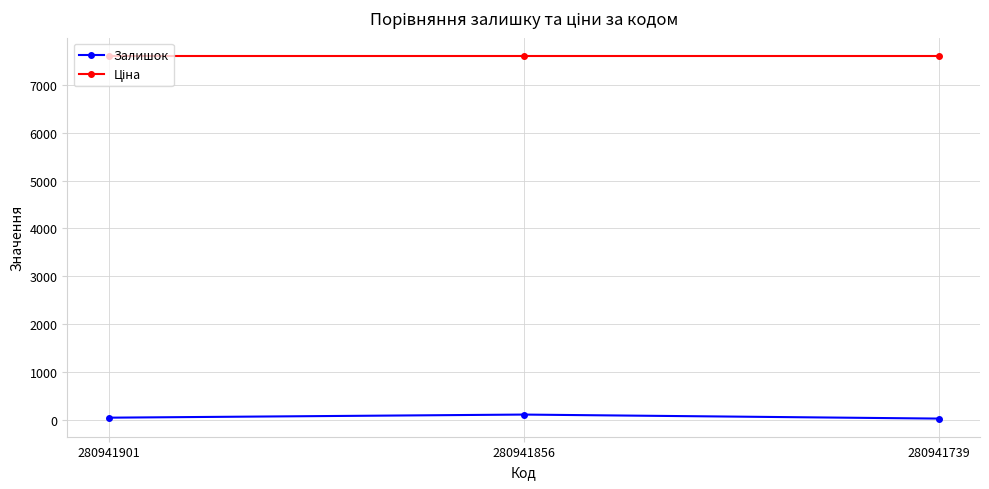

How many categories are shown in the chart?

3